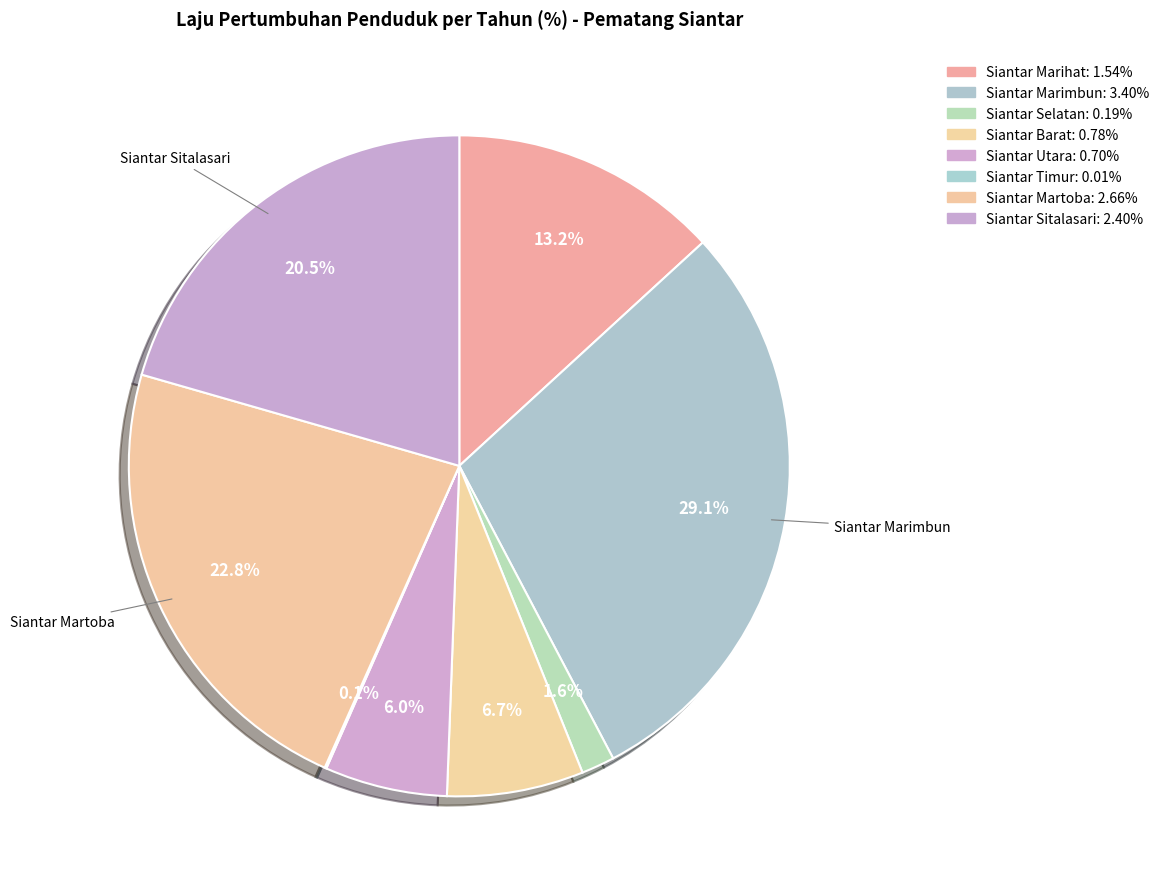

How many segments does this pie chart have?

8